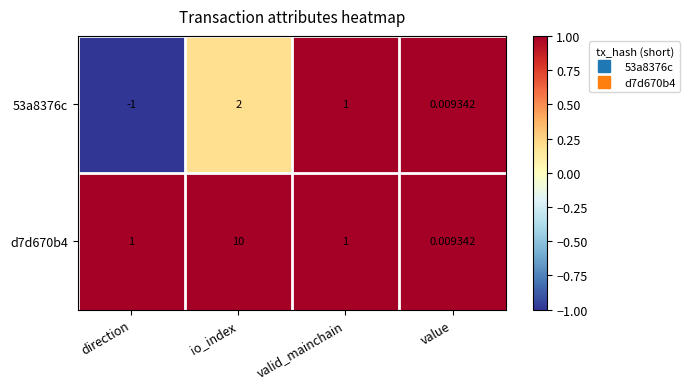

At which category is the sum across all series the highest?

io_index